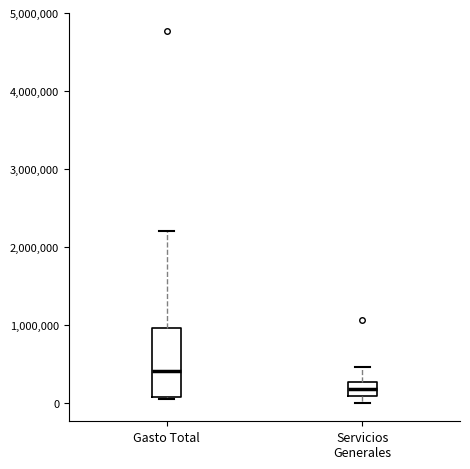

Which box's median line is the highest?

Gasto Total